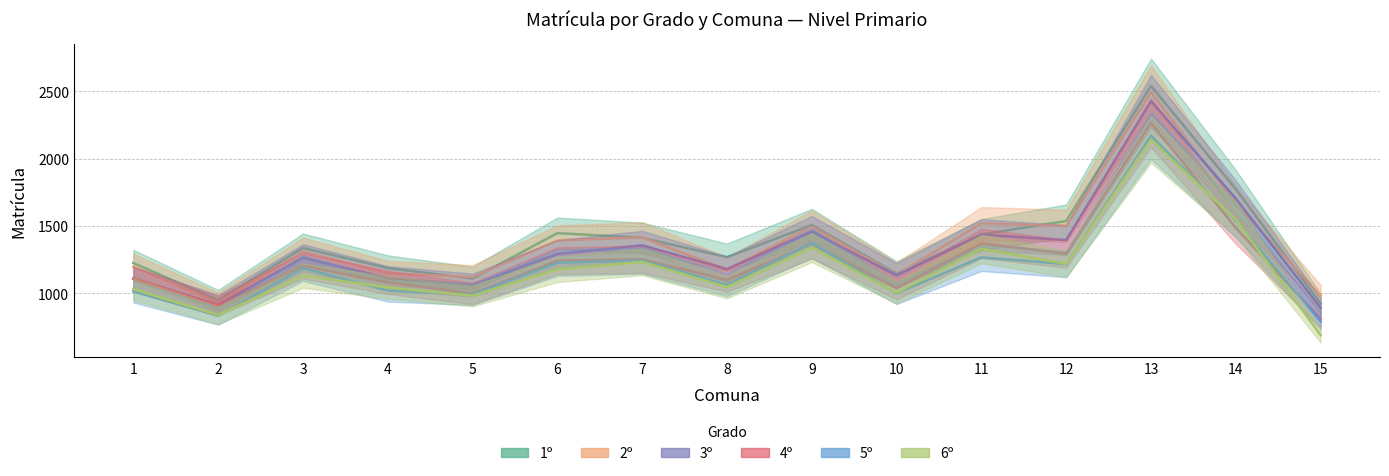

True or false: 4º has more than 1 interior local peaks.

True